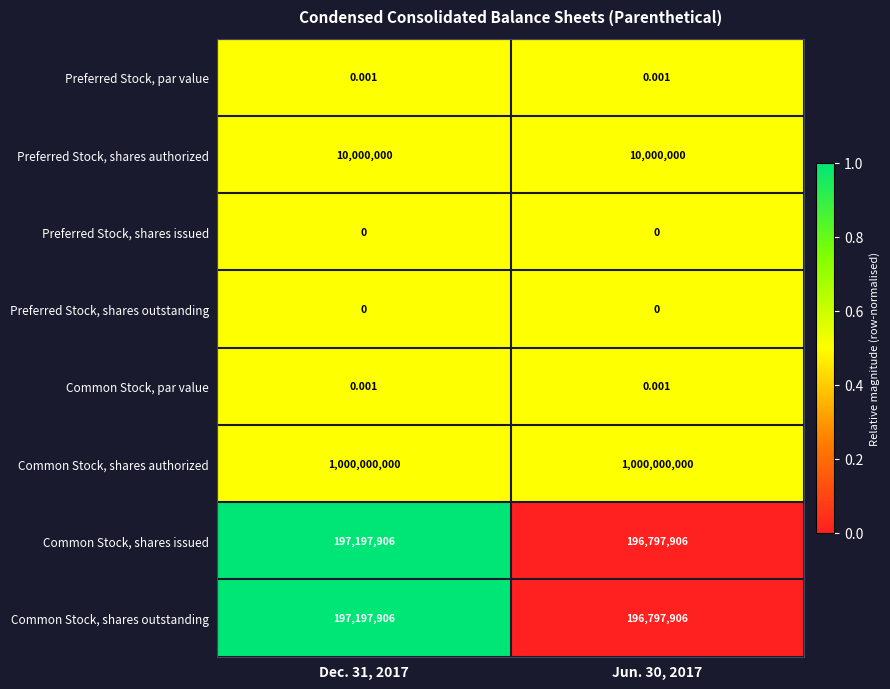

Which series has the largest total across all categories?

Common Stock, shares authorized